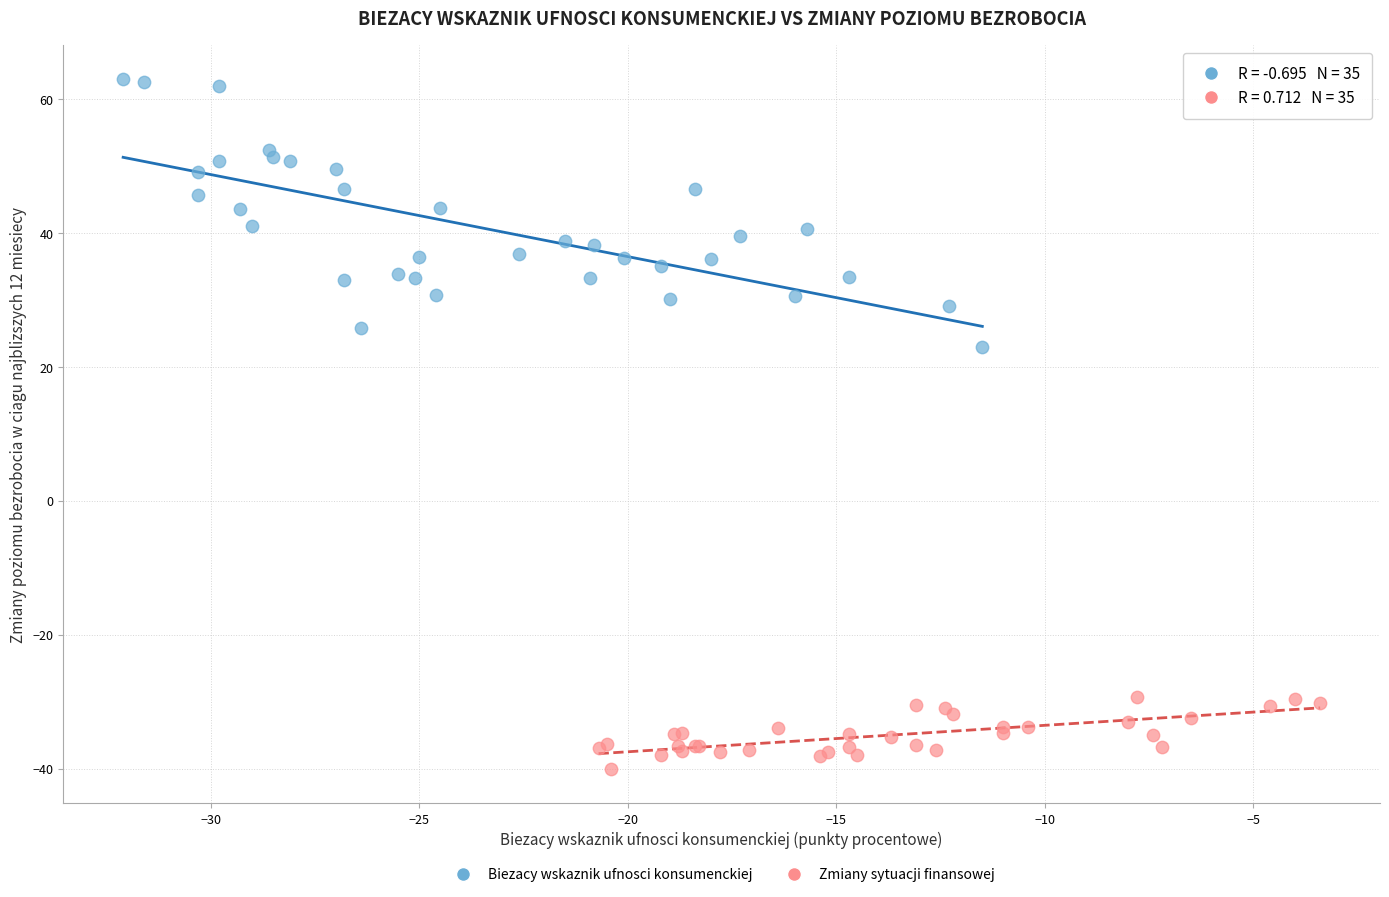

Which series contains the highest Y value?

Biezacy wskaznik ufnosci konsumenckiej